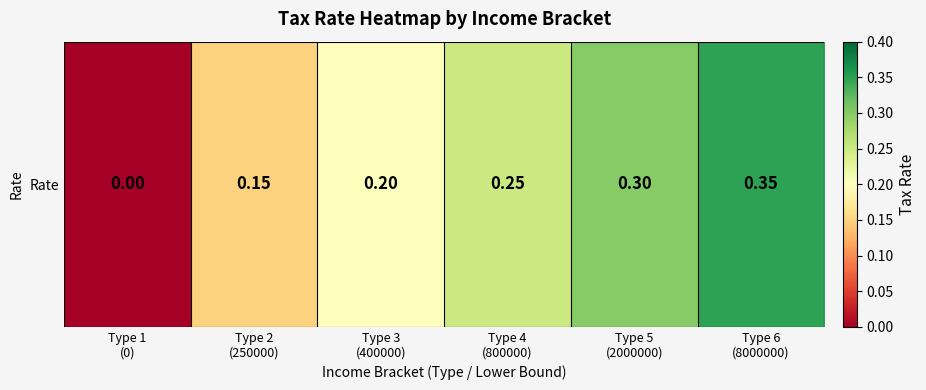

Reading left to right, what are all the values shown in this chart?

0.0	0.1	0.2	0.2	0.3	0.3